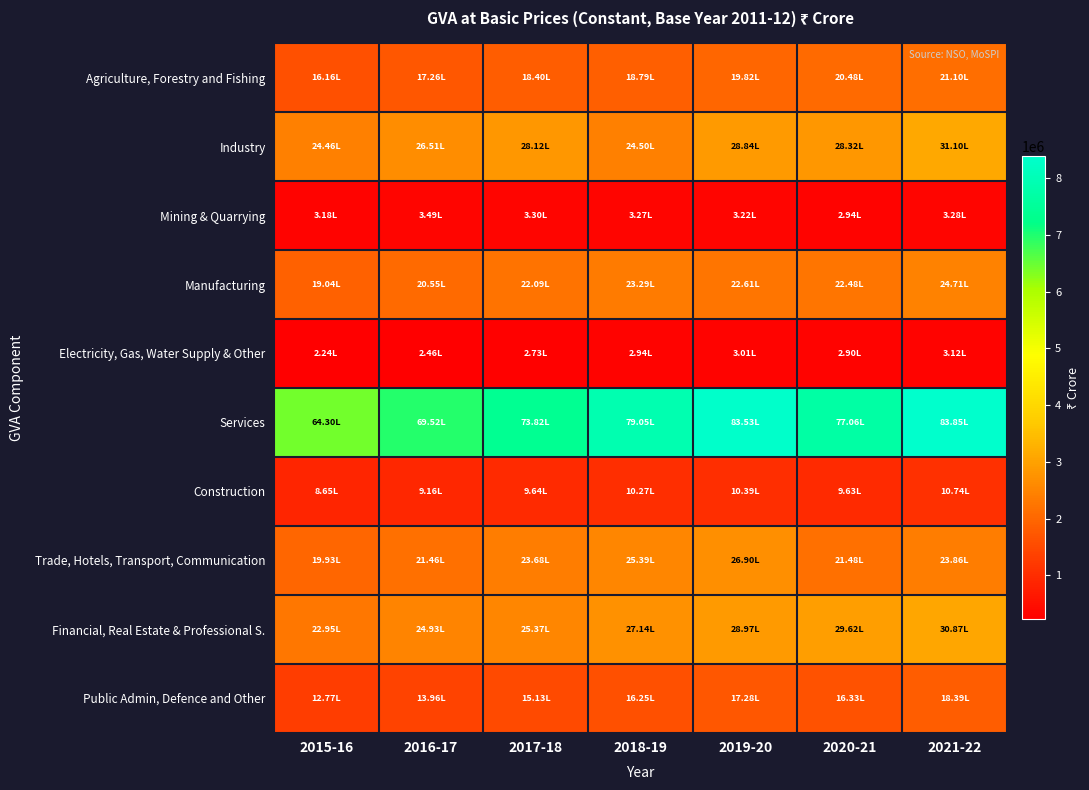

Which series changed the most between 2016-17 and 2019-20?

Services